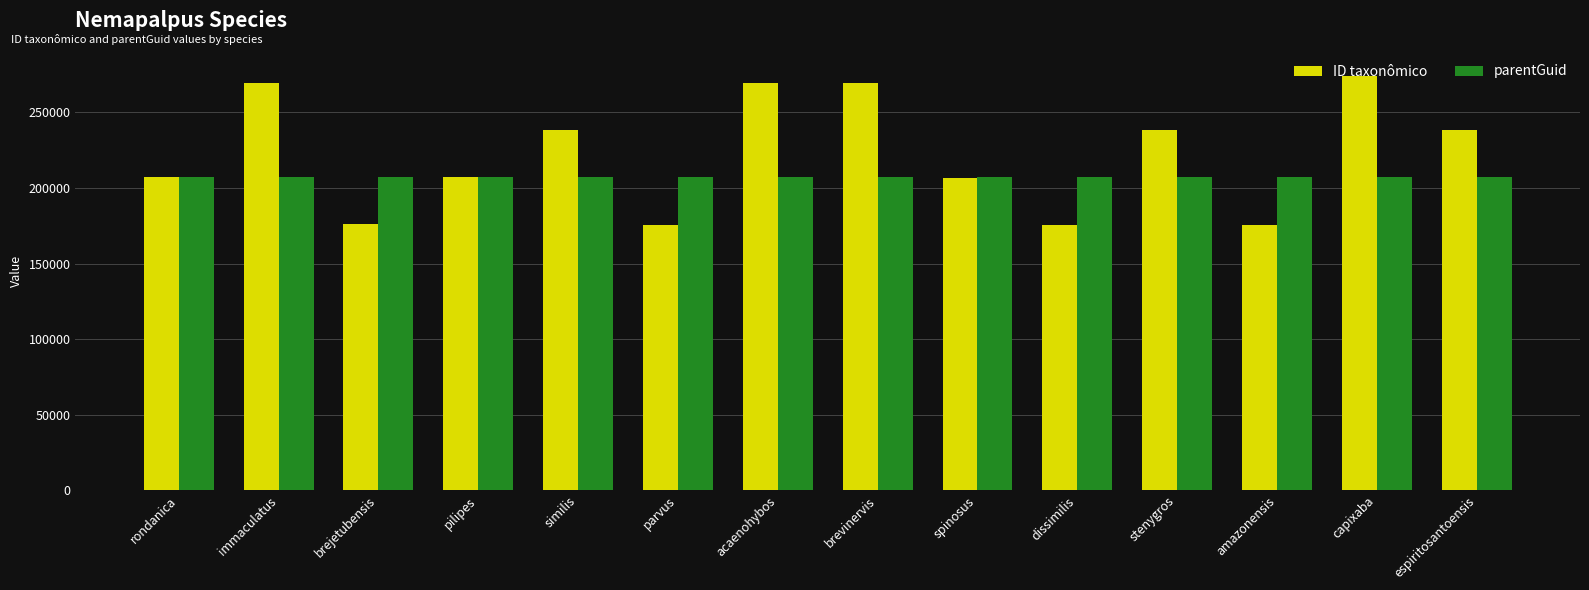

Is it true that parentGuid equals 95917 at immaculatus?

False